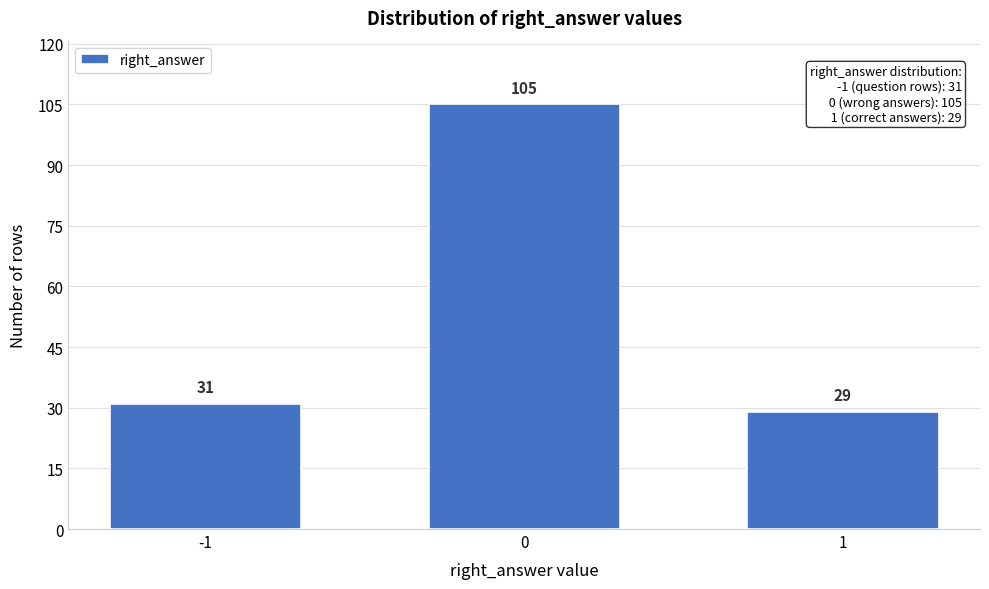

Reading left to right, extract all data points from this chart.

31	105	29